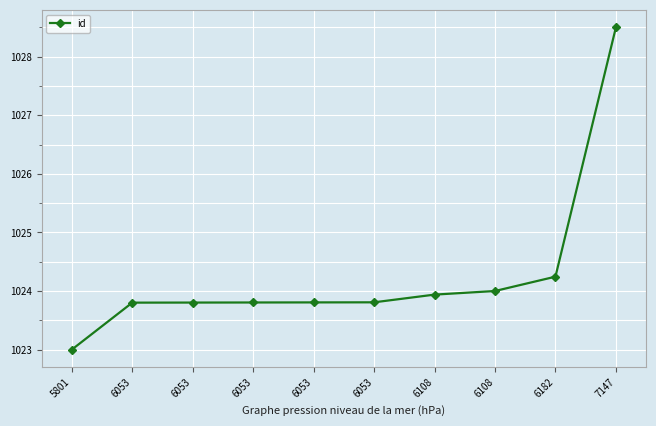

Reading left to right, transcribe all the data shown in this chart.

5801=1023.0	6053=1023.8	6053=1023.8	6053=1023.8	6053=1023.8	6053=1023.8	6108=1023.9	6108=1024.0	6182=1024.2	7147=1028.5